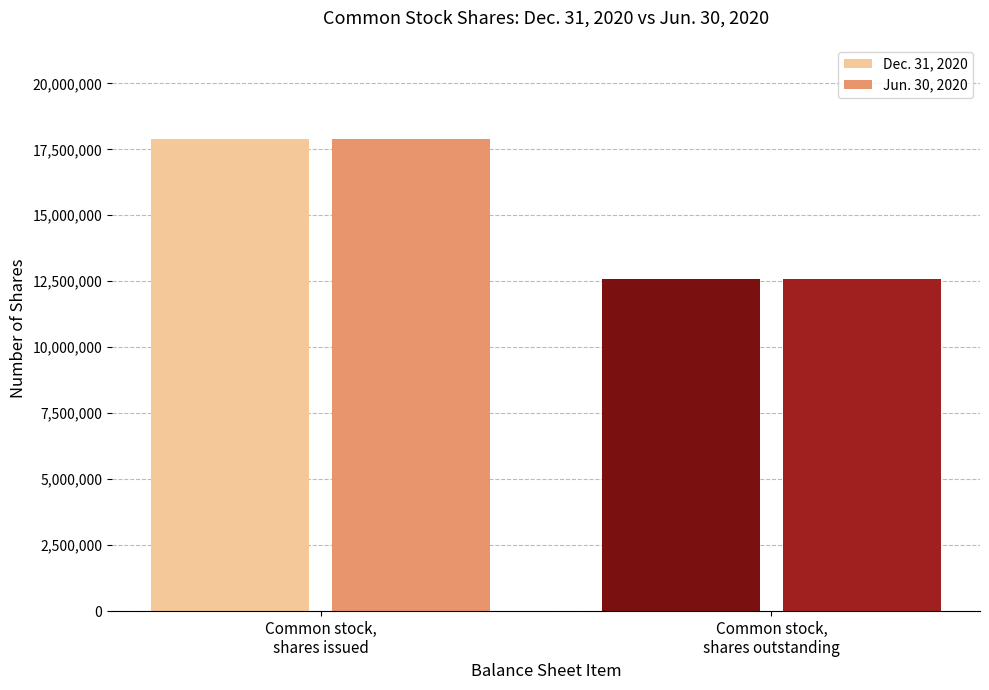

What is the approximate value of Dec. 31, 2020 at Common stock,
shares issued?

17882893